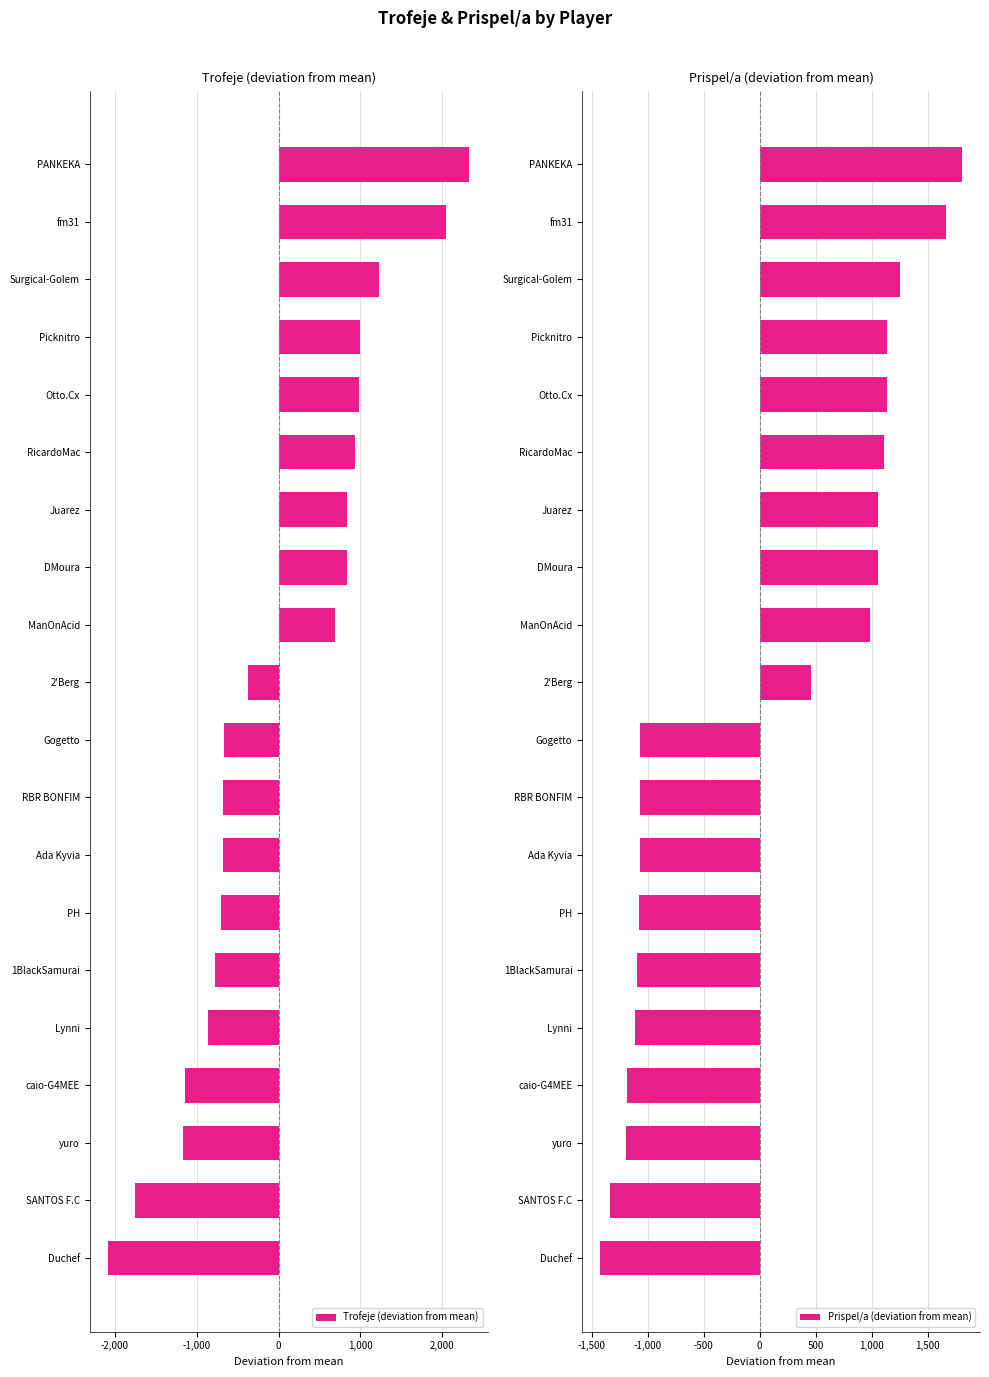

At how many categories does at least one series exceed 1492?

2